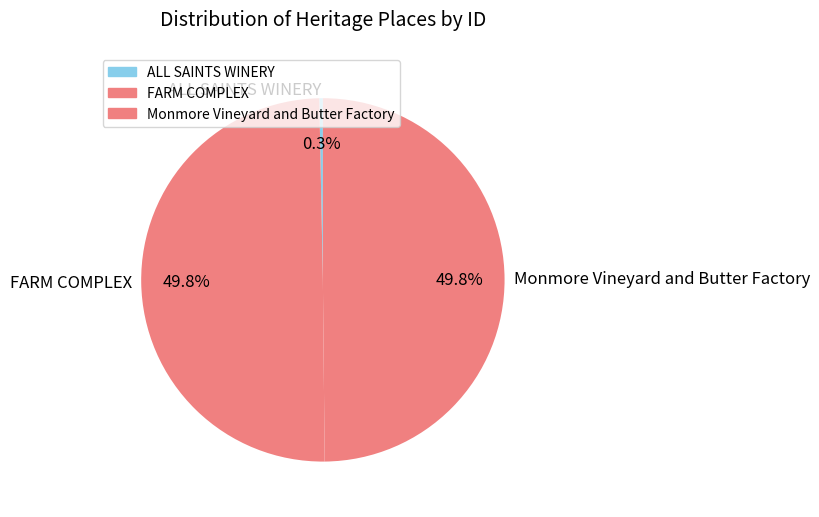

To the nearest percent, what is the difference between the FARM COMPLEX and ALL SAINTS WINERY slice percentages?

50%